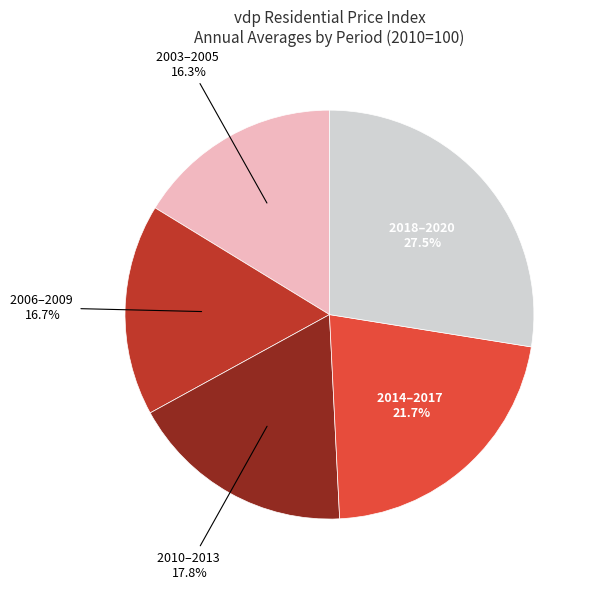

Is there a majority slice in this chart?

No